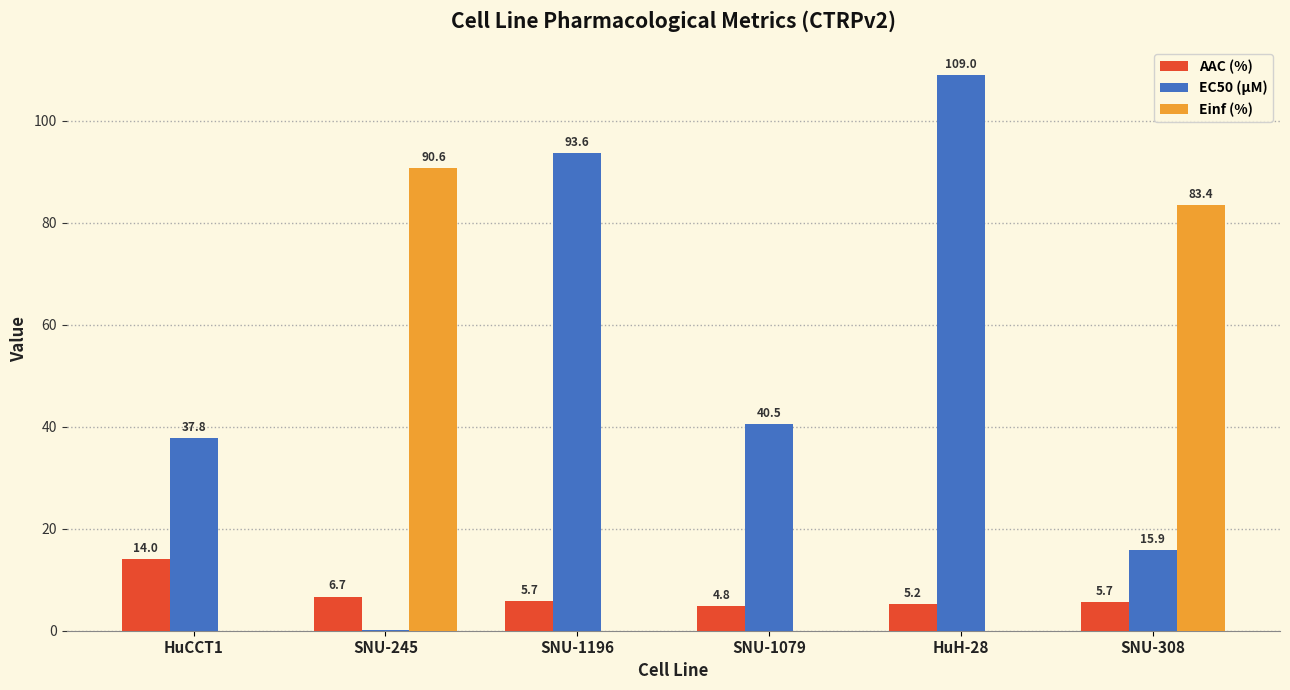

Are the bars horizontal?

No